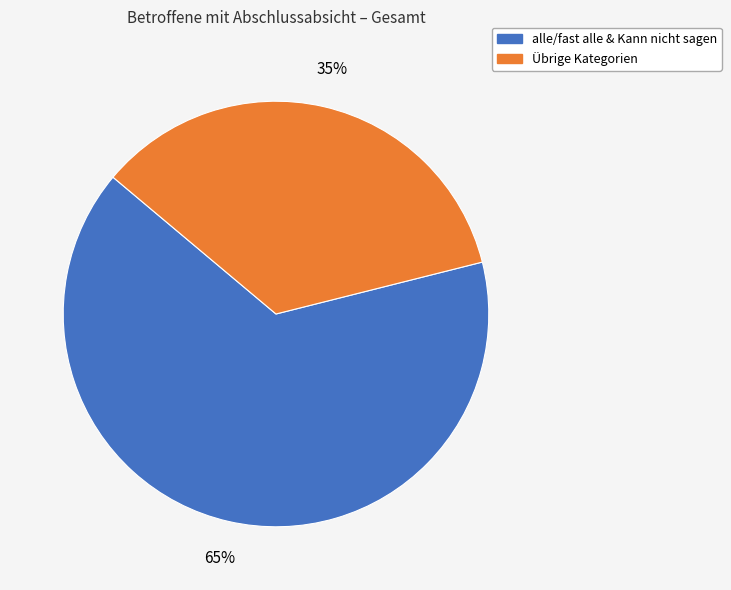

To the nearest percent, what is the average slice percentage?

50%